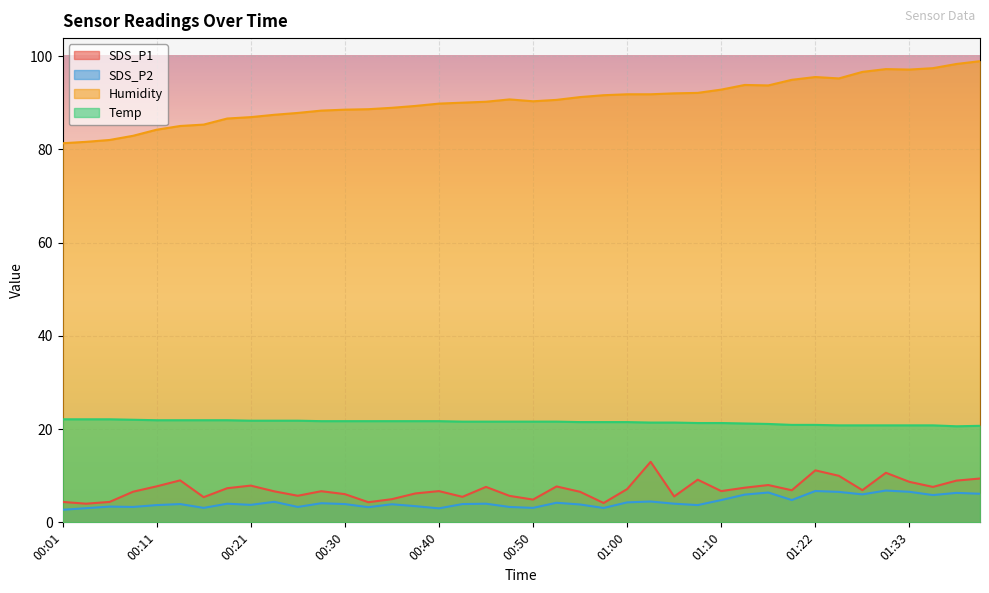

Count the number of categories in the chart.

40